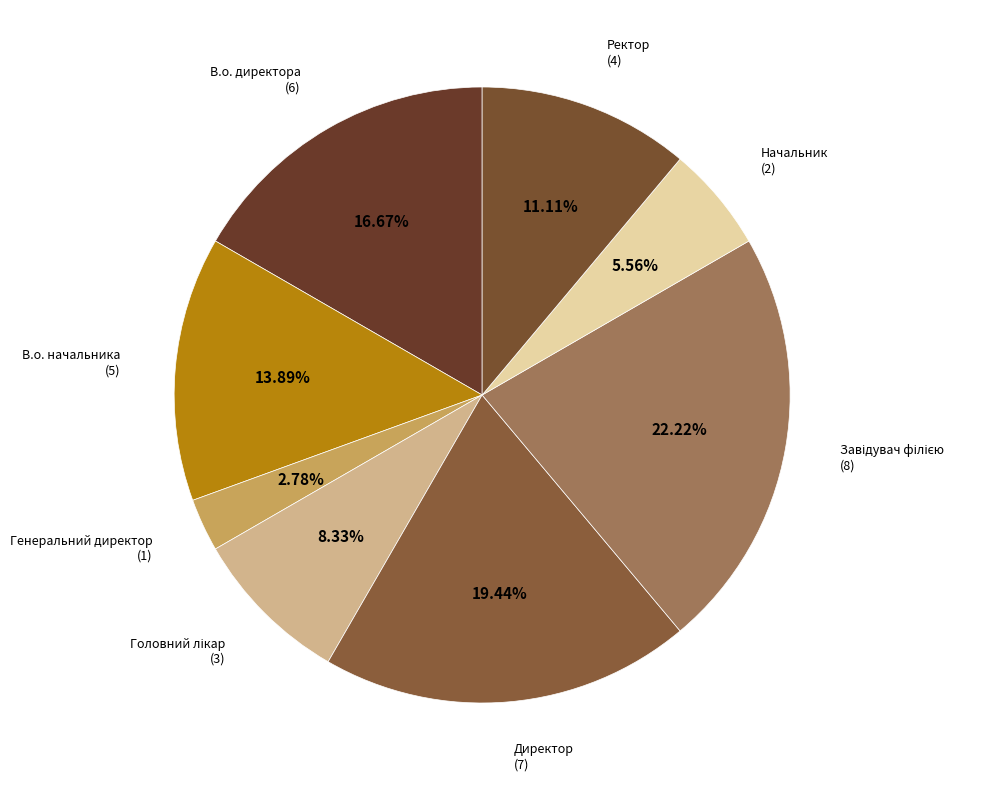

To the nearest percent, what is the average slice percentage?

12%